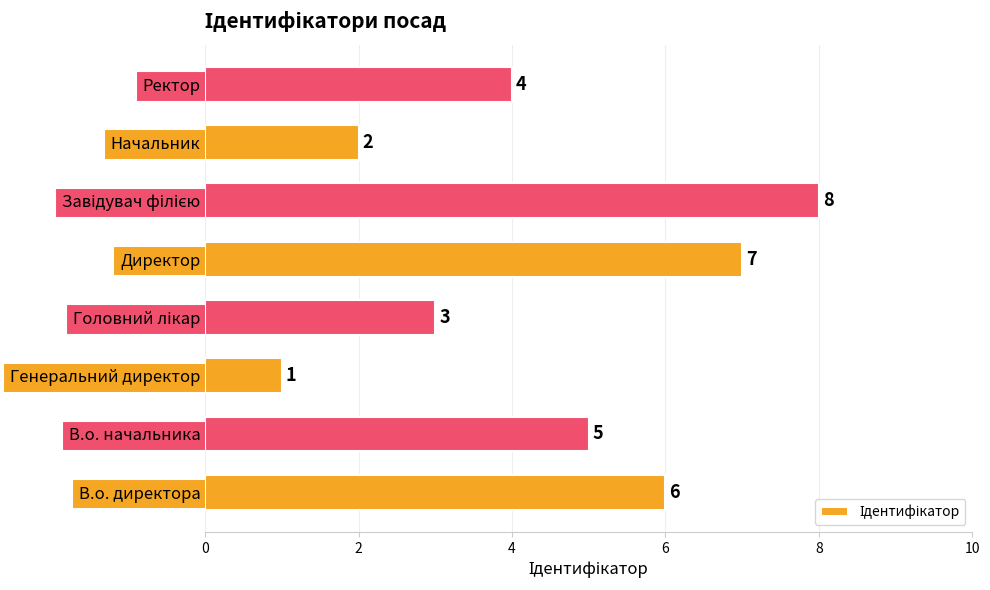

What is the maximum value shown in the chart?

8